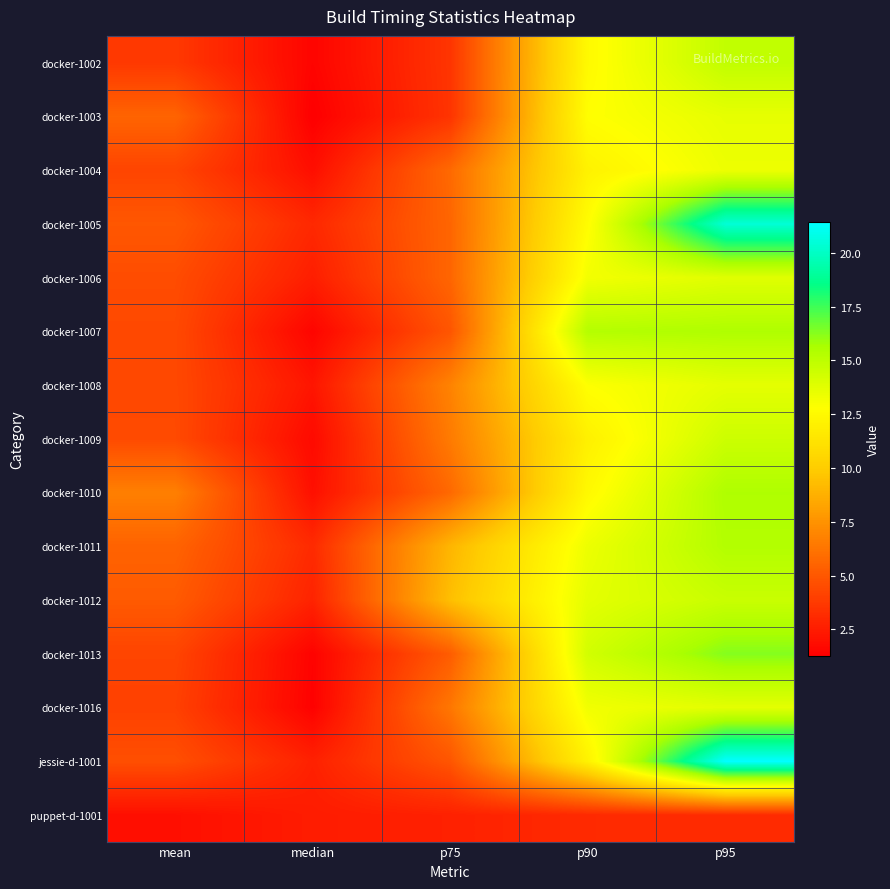

What is the difference between the highest and lowest values at p75?

6.7